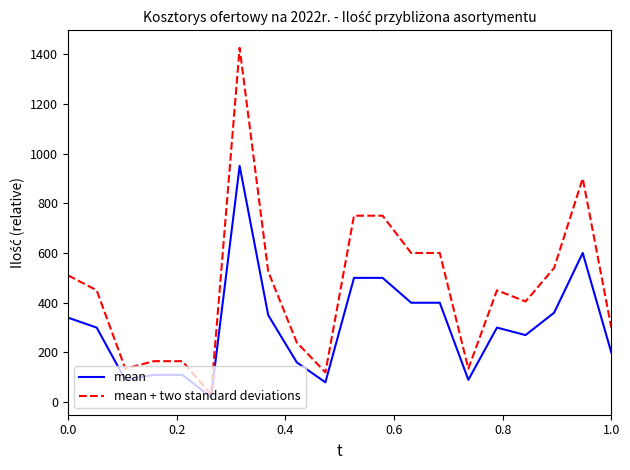

Which series has the largest total across all categories?

mean + two standard deviations